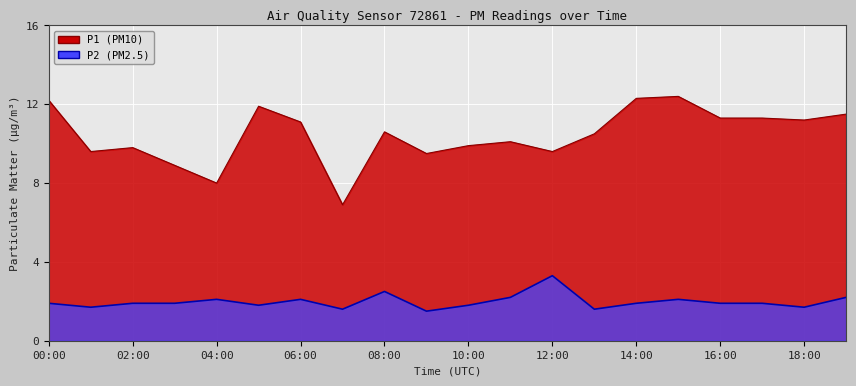

Reading left to right, what are all the values shown in this chart?

P1: 12.2	9.6	9.8	8.9	8.0	11.9	11.1	6.9	10.6	9.5	9.9	10.1	9.6	10.5	12.3	12.4	11.3	11.3	11.2	11.5
P2: 1.9	1.7	1.9	1.9	2.1	1.8	2.1	1.6	2.5	1.5	1.8	2.2	3.3	1.6	1.9	2.1	1.9	1.9	1.7	2.2